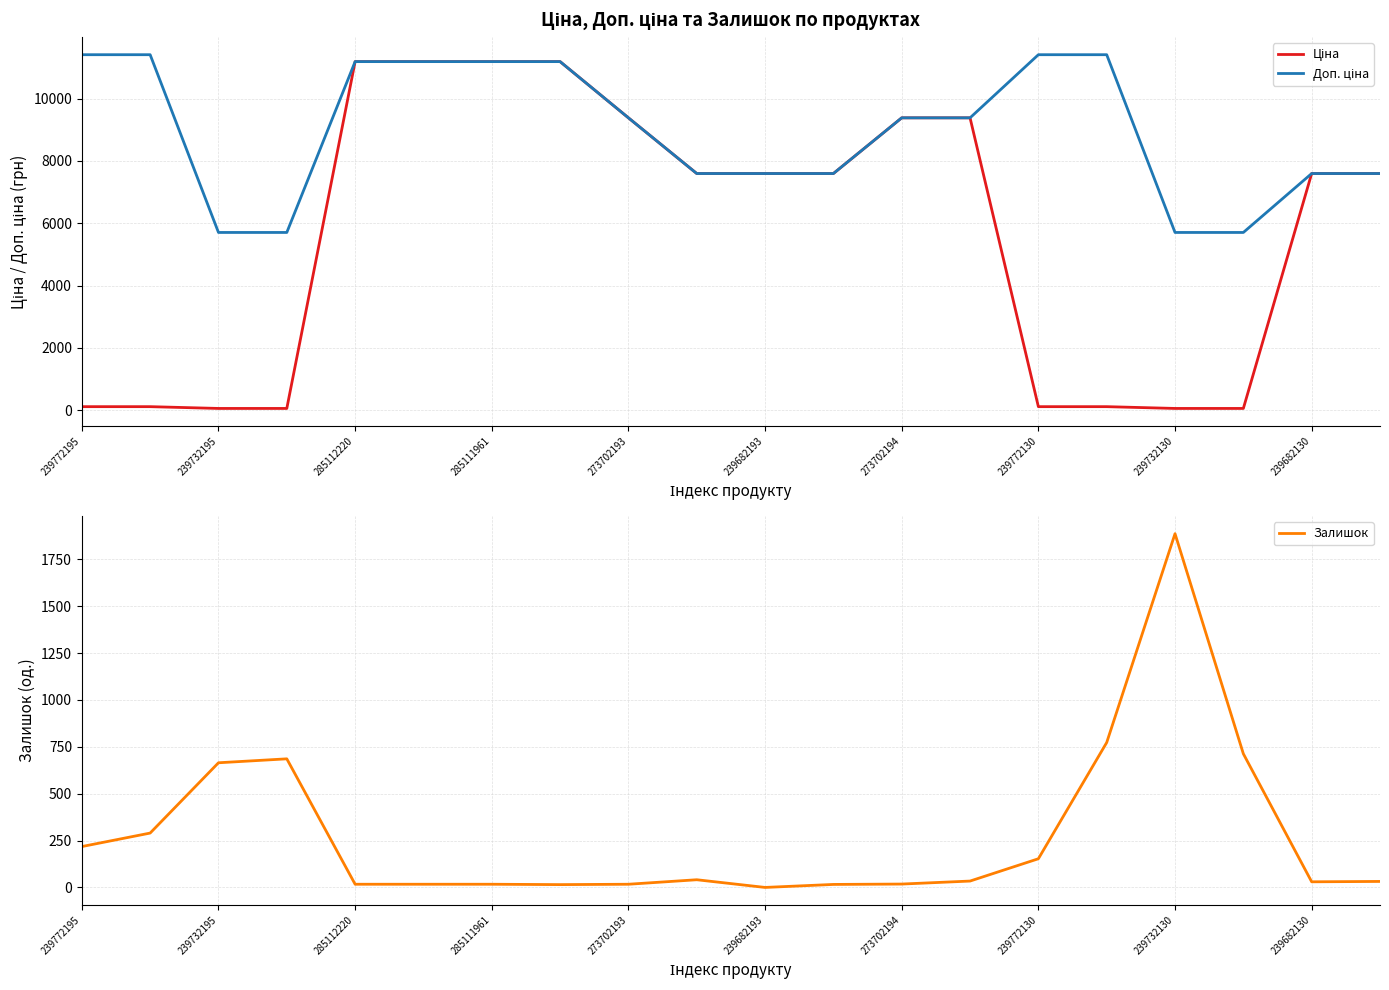

The value of Залишок at 239772130 is 226. True or false?

False